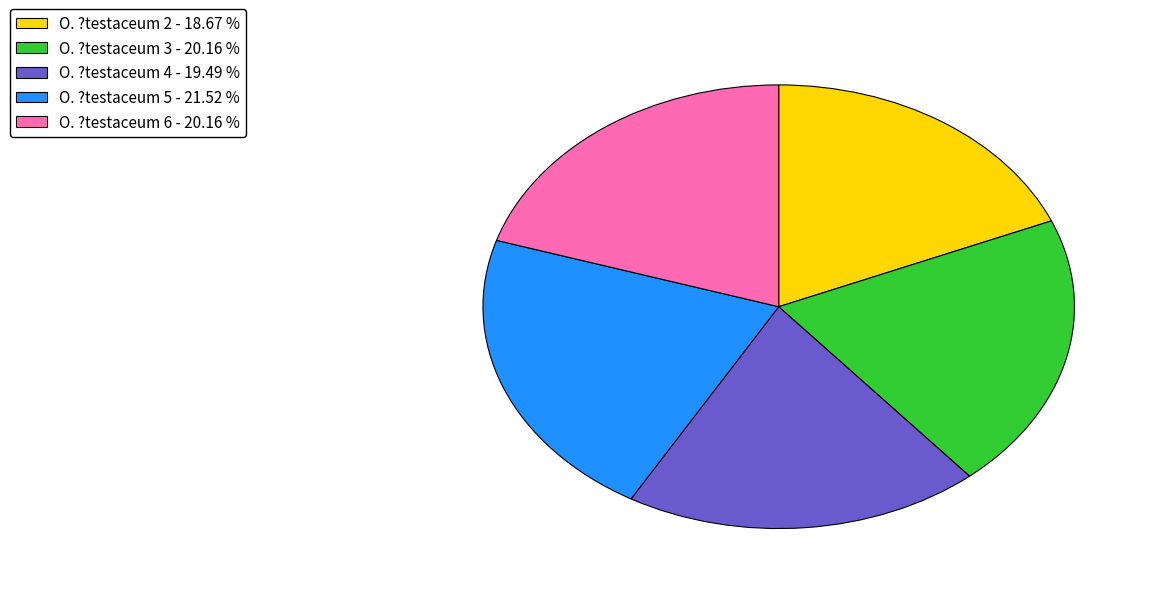

Does any single category account for the majority?

No